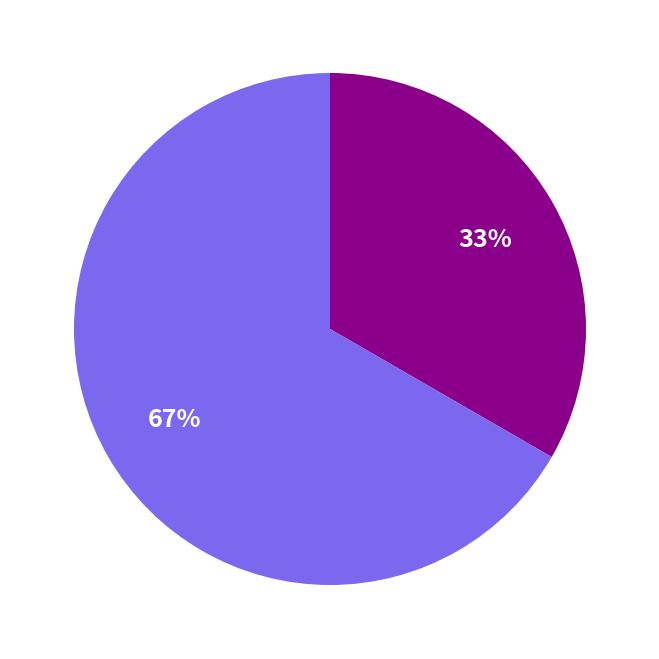

Is there a majority slice in this chart?

Yes